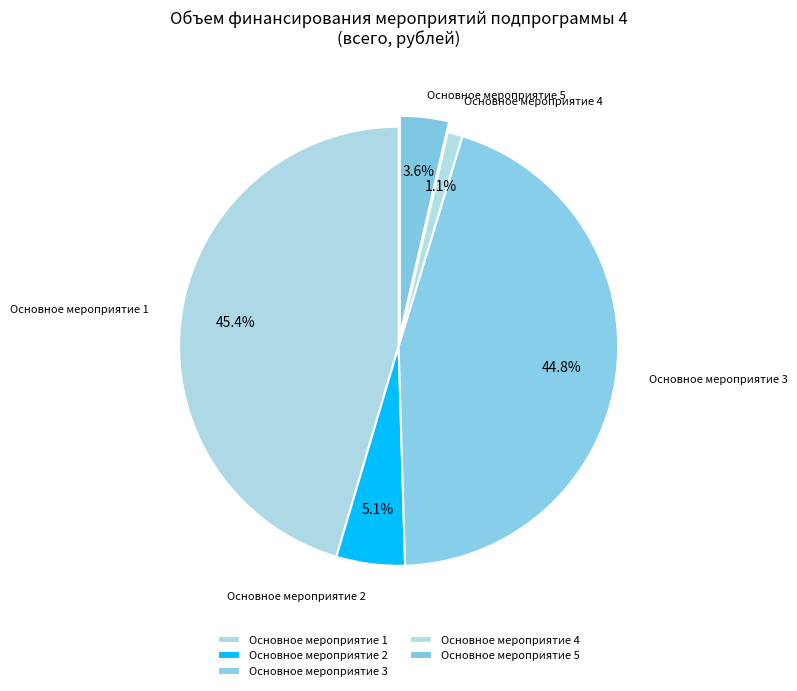

True or false: Основное мероприятие 2 accounts for 5% of the total.

True